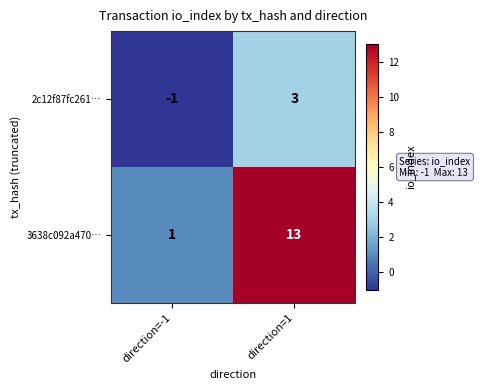

The value of 2c12f87fc261… at direction=1 is 3. True or false?

True